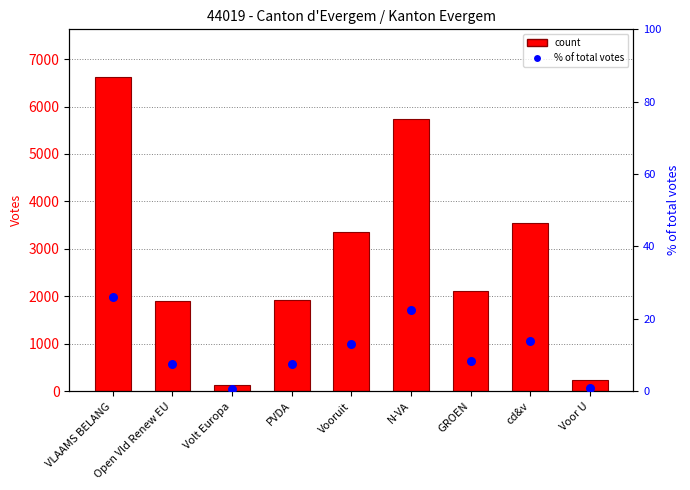

At which category is the sum across all series the highest?

VLAAMS BELANG